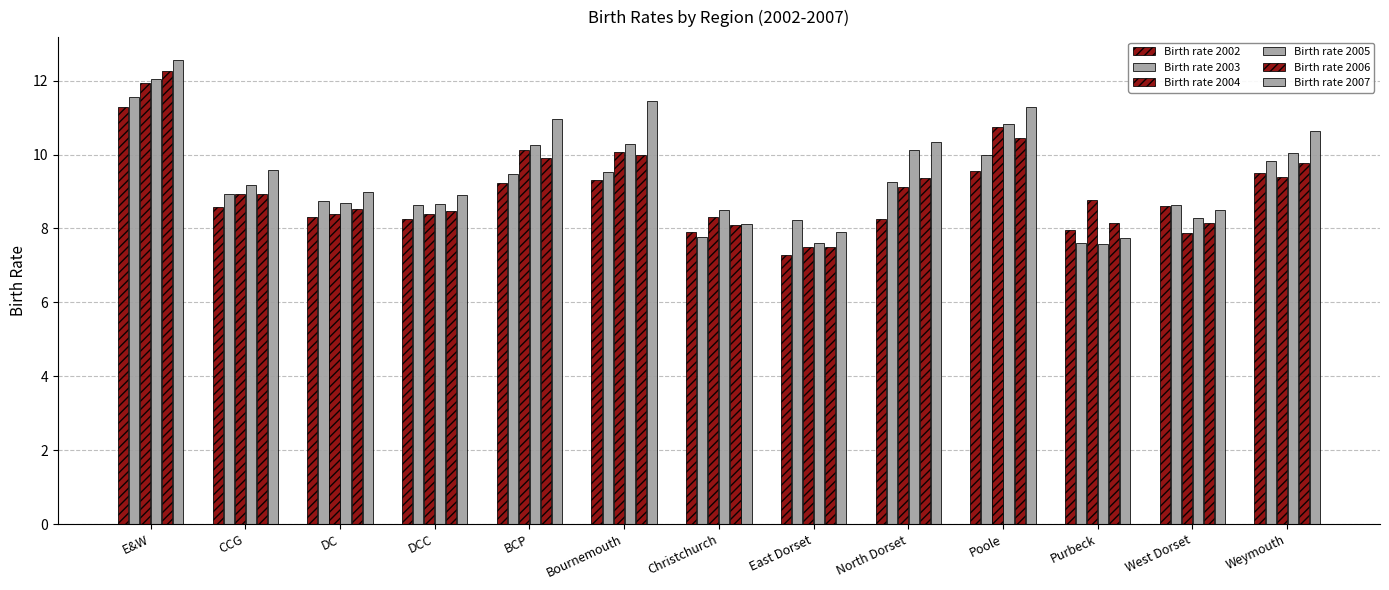

What is the sum of the Birth rate 2007 values at BCP and Christchurch?

19.1